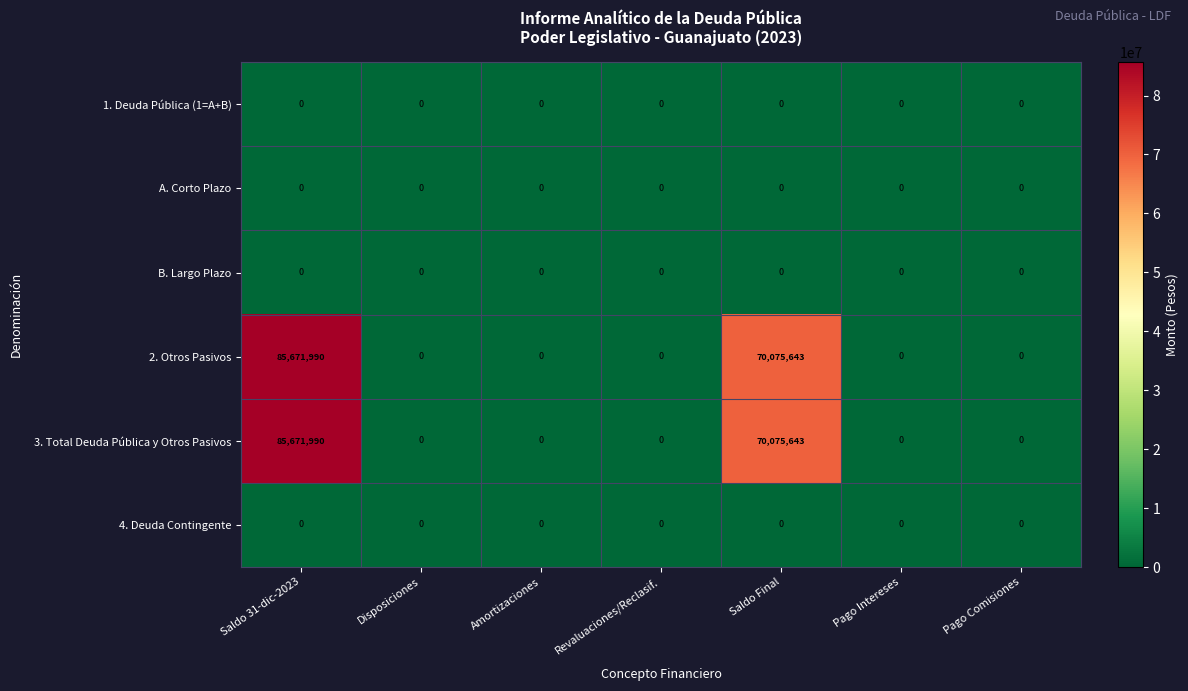

At which category is the sum across all series the highest?

Saldo 31-dic-2023